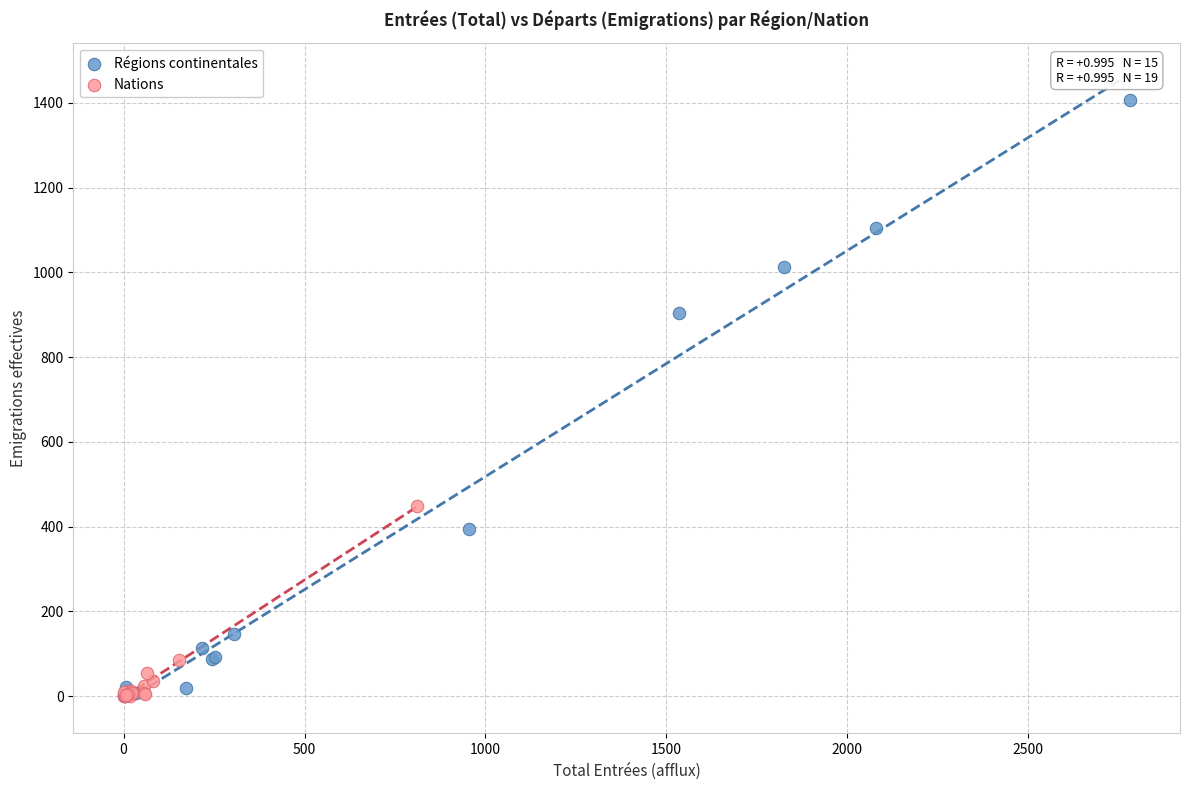

Which series contains the highest Y value?

Régions continentales